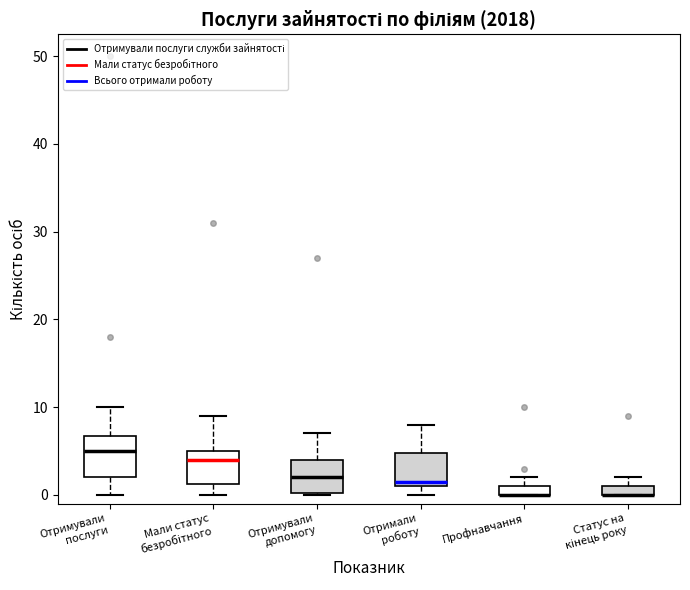

Which box is the tallest, from its lower edge to its upper edge?

Отримували послуги